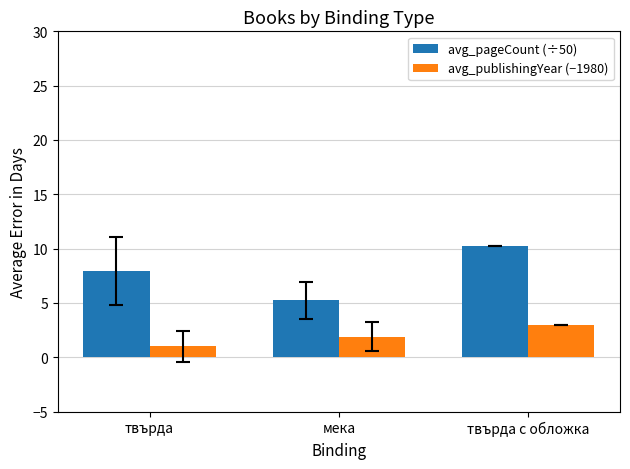

How many bars are there in each group?

2